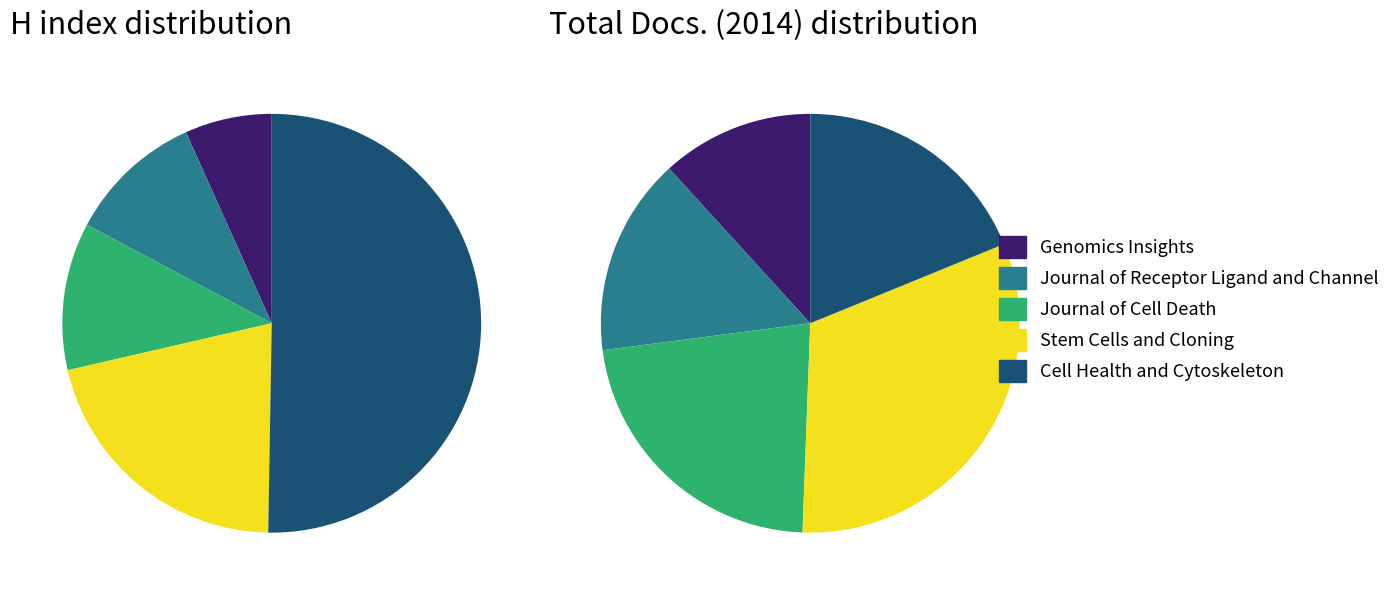

The Cell Health and Cytoskeleton slice represents 44% of the pie. True or false?

False